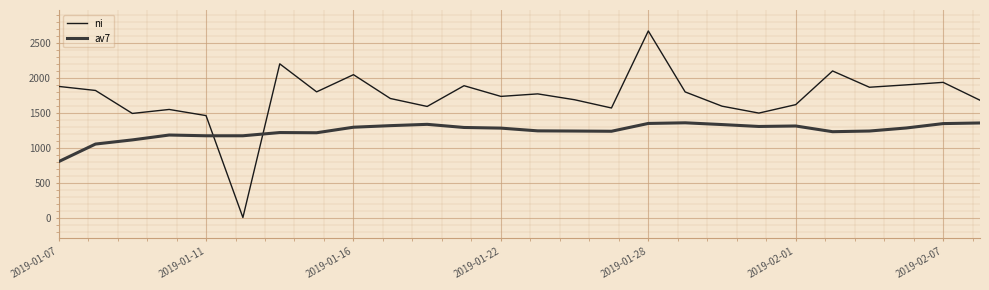

List the series in order of their peak value, lowest first.

av7, ni